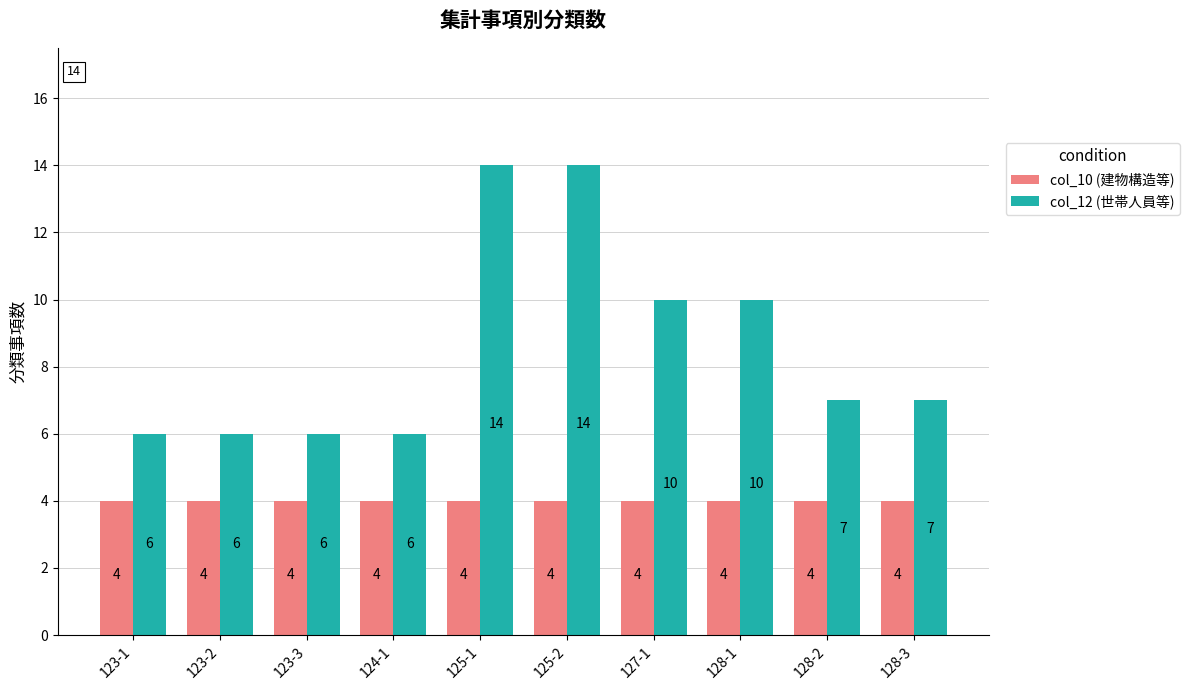

True or false: col_10 (建物構造等) has a value of 4 at 123-3.

True